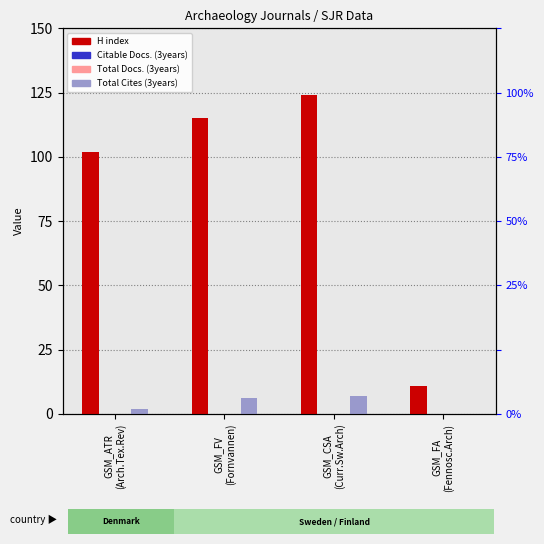

Which has a higher value, GSM_FA
(Fennosc.Arch) or GSM_FV
(Fornvannen)?

GSM_FV
(Fornvannen)